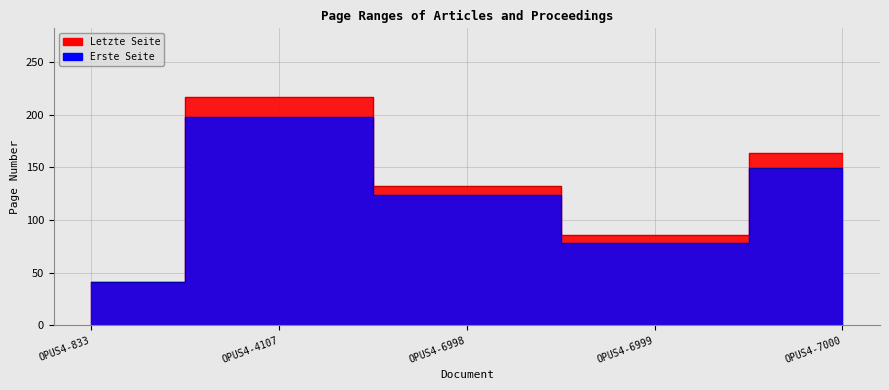

At which category is the sum across all series the highest?

OPUS4-4107